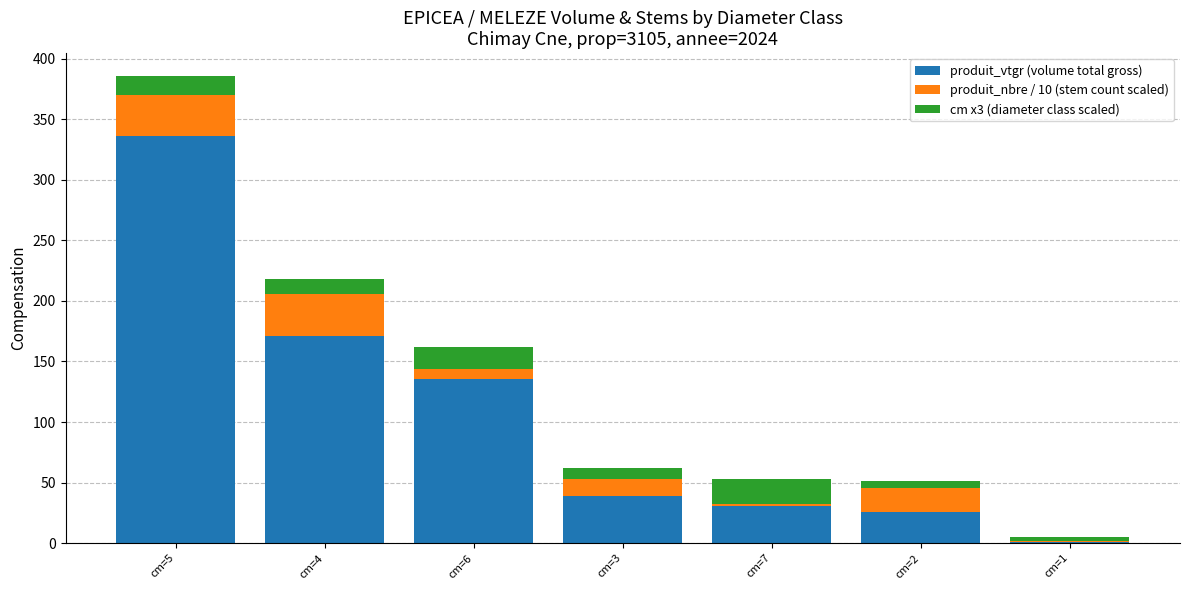

Reading left to right, transcribe the values for produit_vtgr (volume total gross).

cm=5=336.3	cm=4=171.4	cm=6=135.7	cm=3=38.8	cm=7=30.9	cm=2=26.0	cm=1=0.7